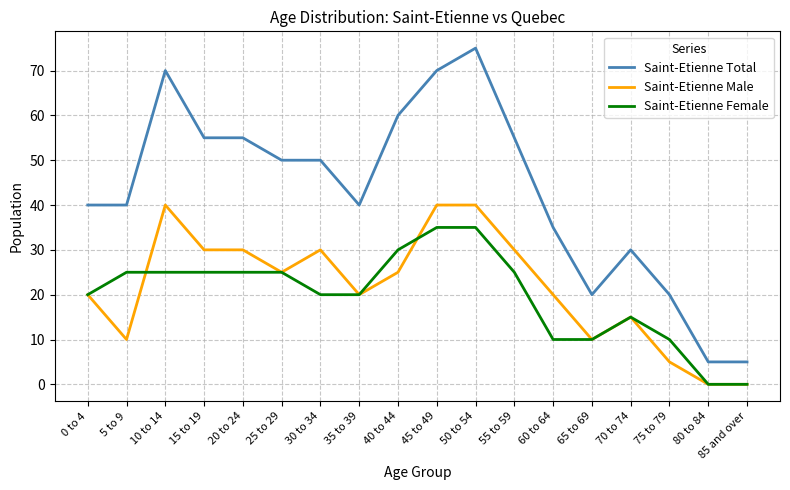

Reading left to right, transcribe all the data shown in this chart.

Saint-Etienne Total: 40	40	70	55	55	50	50	40	60	70	75	55	35	20	30	20	5	5
Saint-Etienne Male: 20	10	40	30	30	25	30	20	25	40	40	30	20	10	15	5	0	0
Saint-Etienne Female: 20	25	25	25	25	25	20	20	30	35	35	25	10	10	15	10	0	0